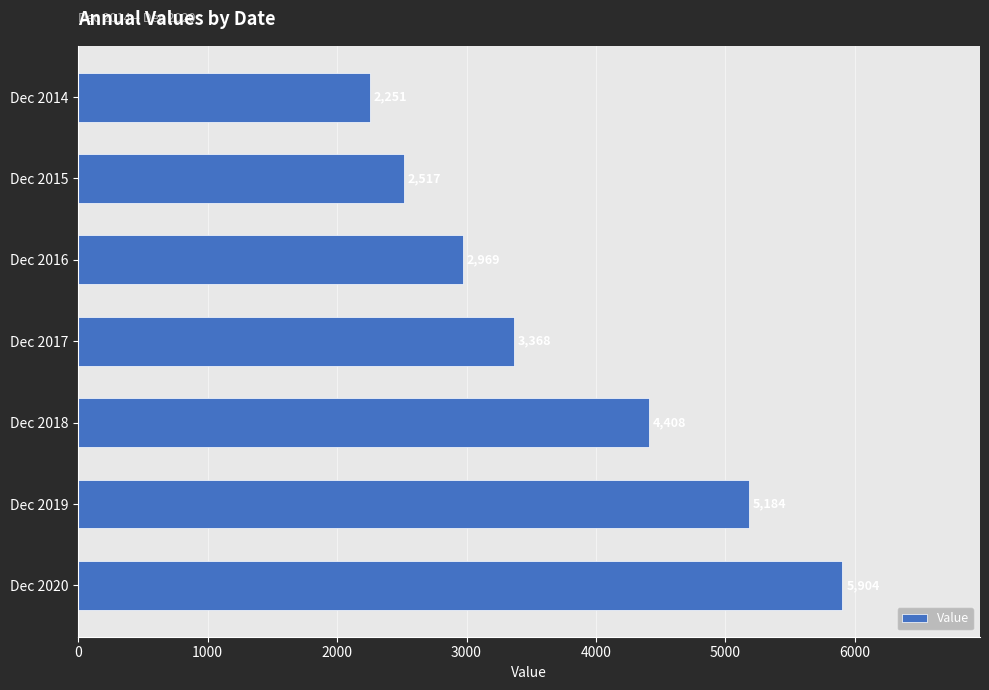

Are the bars horizontal?

Yes